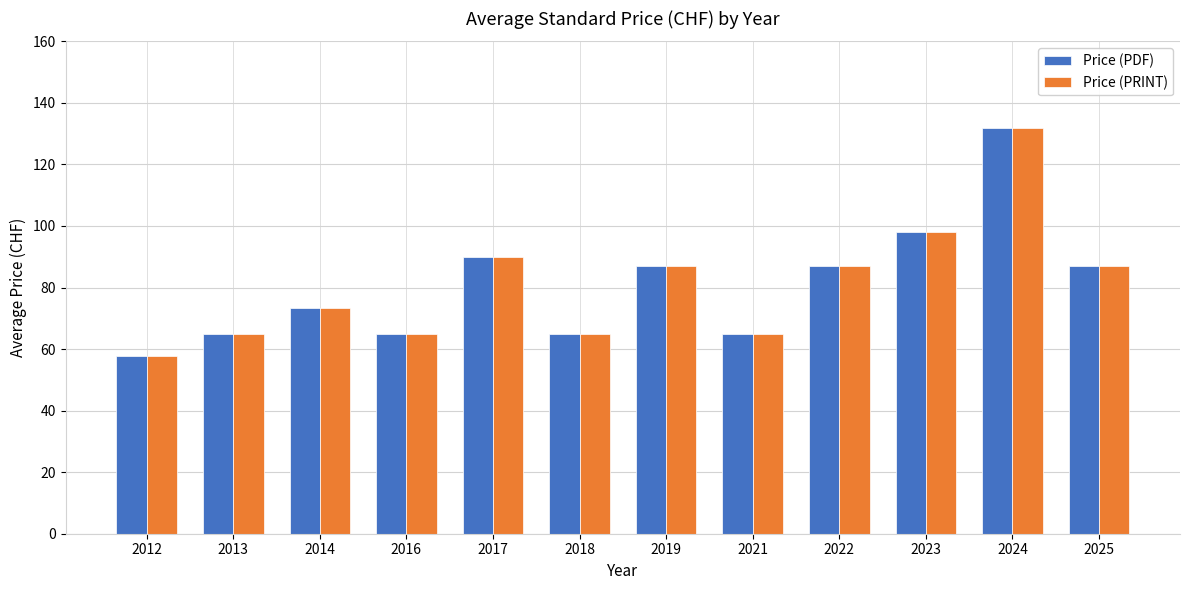

What is the maximum value for Price (PRINT)?

132.0